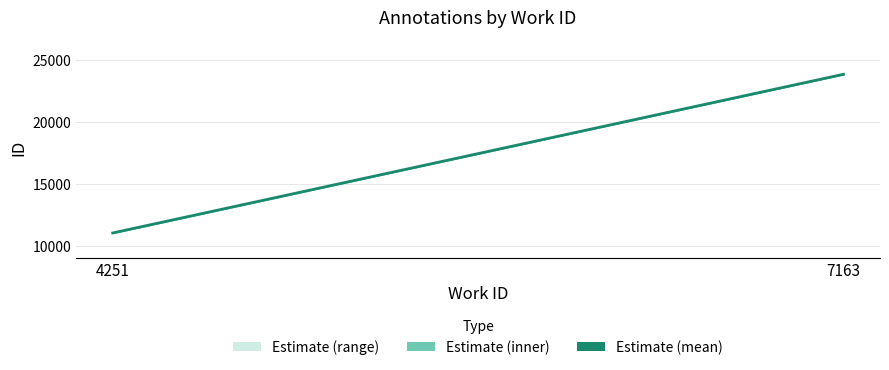

Read the value at 4251.

11049.0